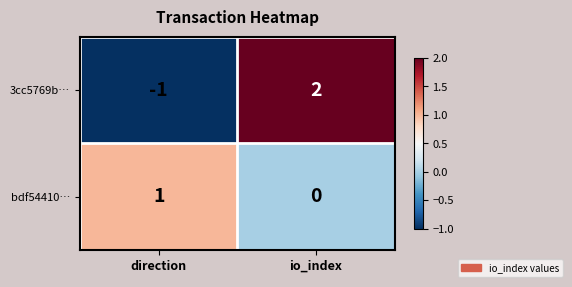

Reading left to right, list all the values displayed in this chart.

3cc5769b…: -1	2
bdf54410…: 1	0